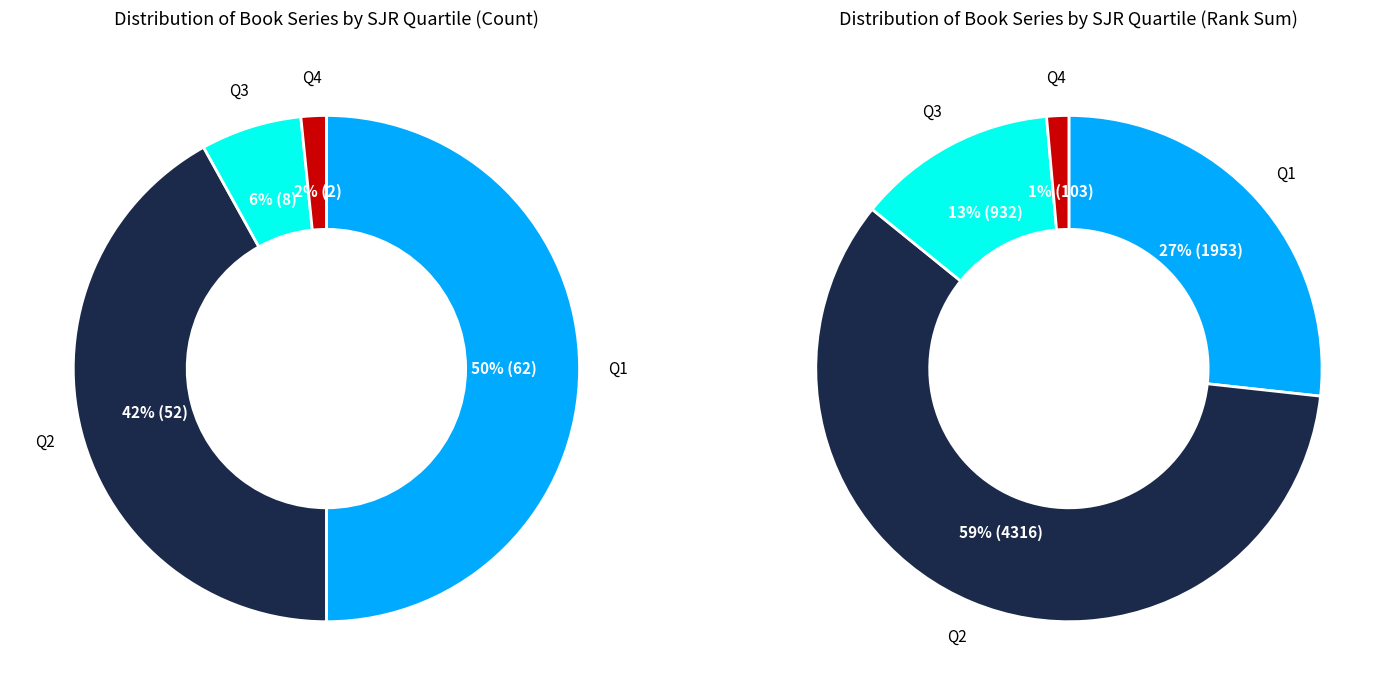

Does Q2 represent more than half of the total?

No